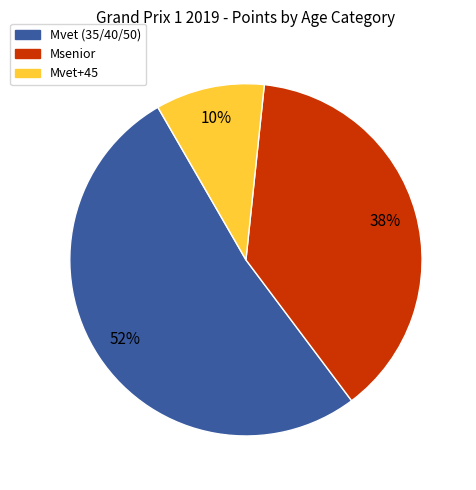

Does any single category account for the majority?

Yes